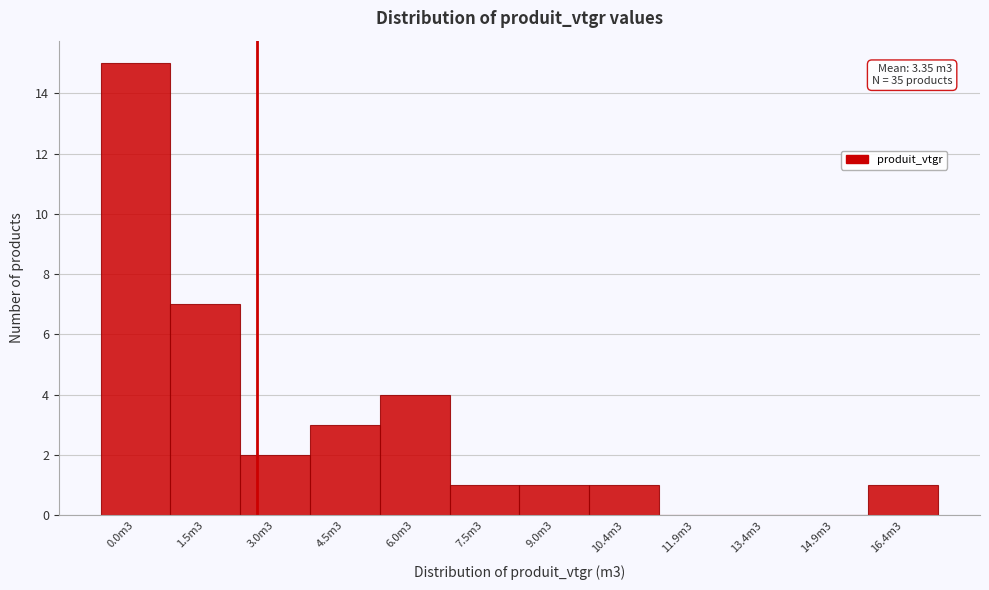

Reading right to left, what are all the values shown in this chart?

16.4m3=1	14.9m3=0	13.4m3=0	11.9m3=0	10.4m3=1	9.0m3=1	7.5m3=1	6.0m3=4	4.5m3=3	3.0m3=2	1.5m3=7	0.0m3=15